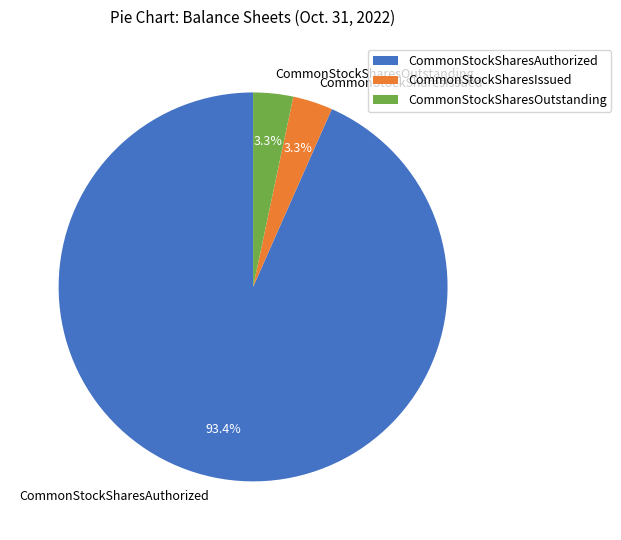

What portion of the pie excludes CommonStockSharesAuthorized?

6.6%